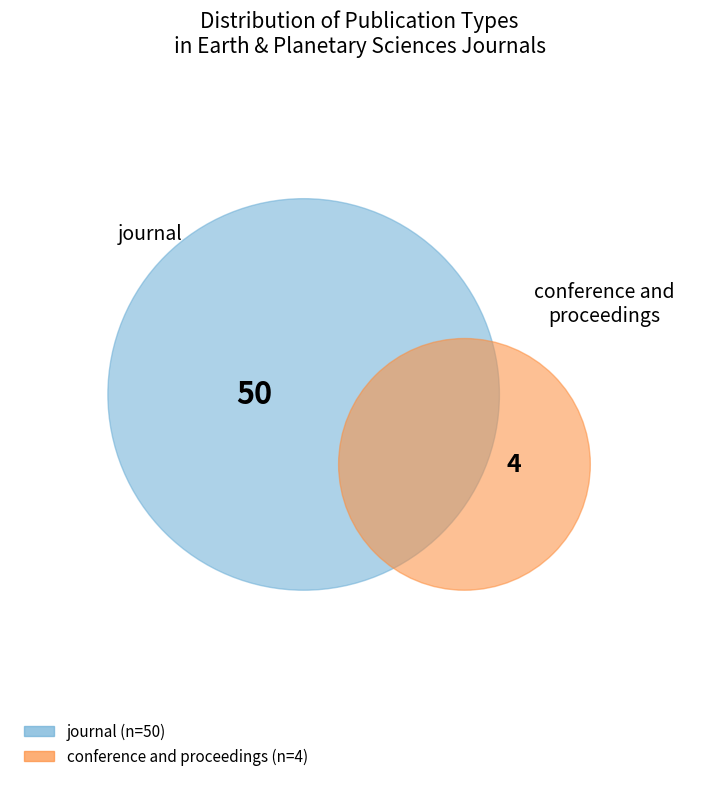

The journal slice represents 93% of the pie. True or false?

True